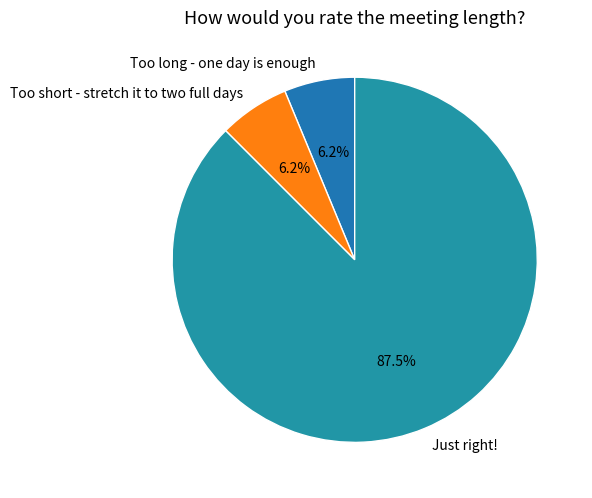

Is it true that Too short - stretch it to two full days is 17% of the pie?

False